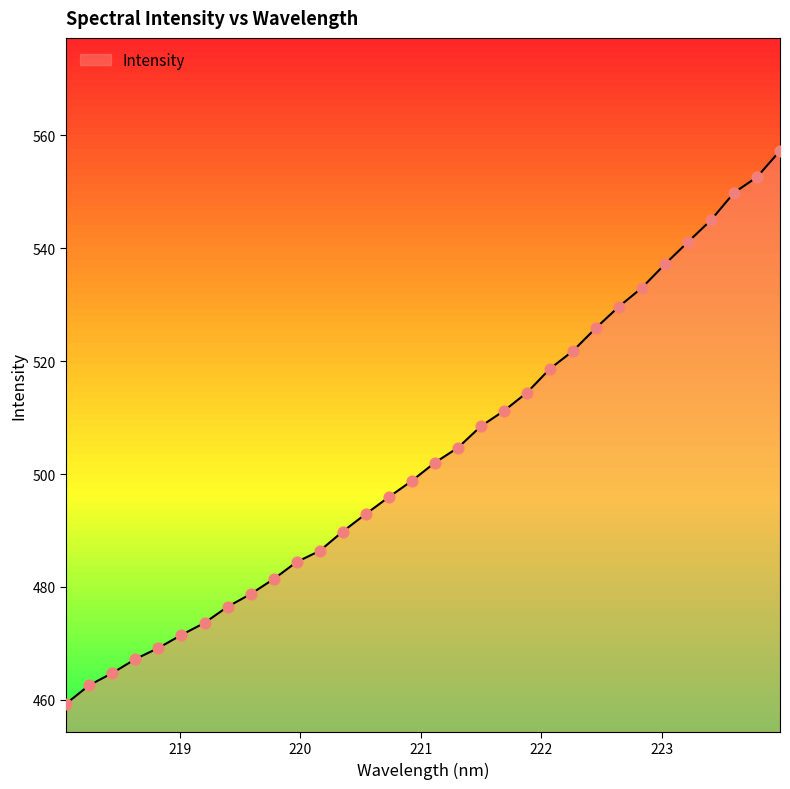

What is the smallest value displayed?

459.3